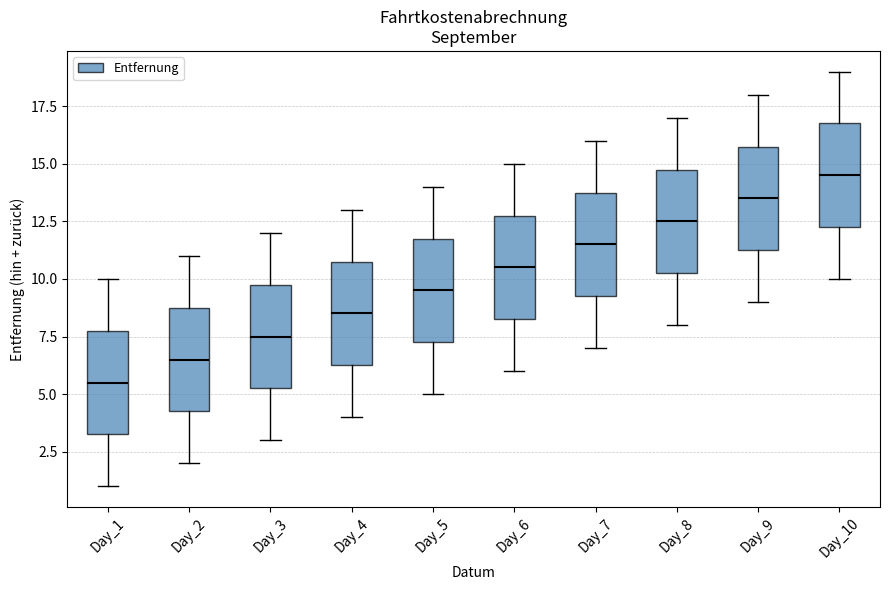

Which box has the lowest median line?

Day_1